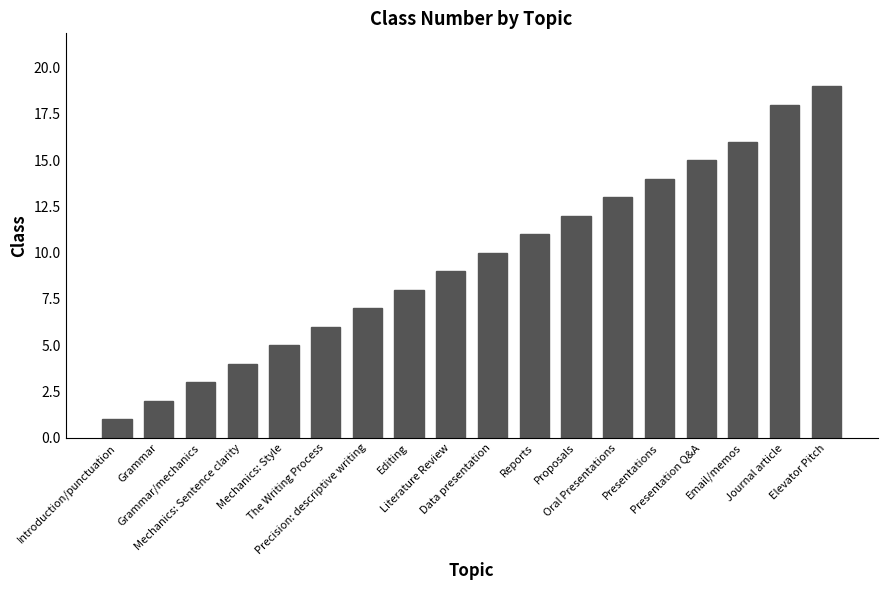

The value at Grammar is 3. True or false?

False